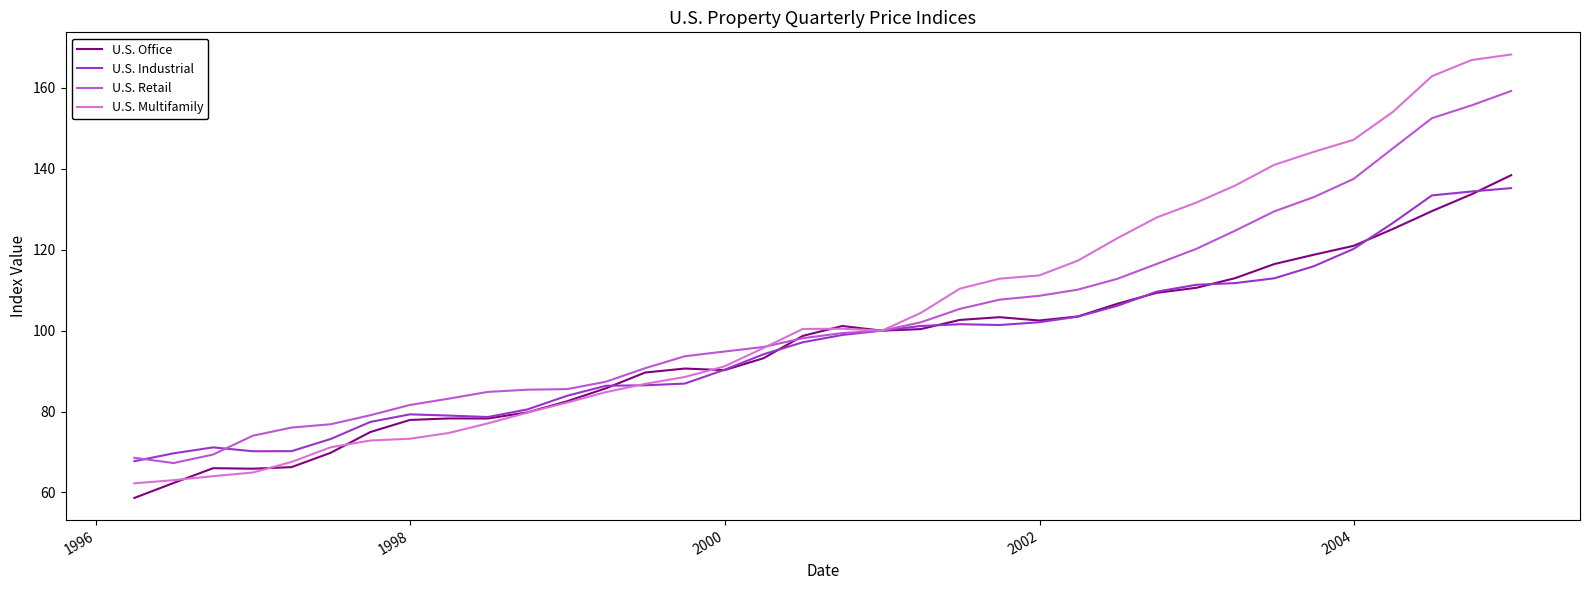

What is the minimum value for U.S. Multifamily?

62.3